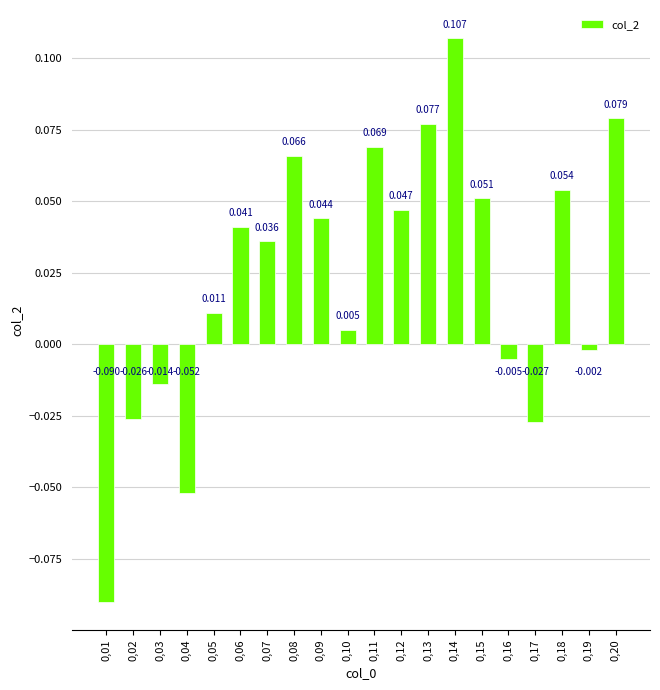

What is the difference between the second highest and second lowest values?

0.1